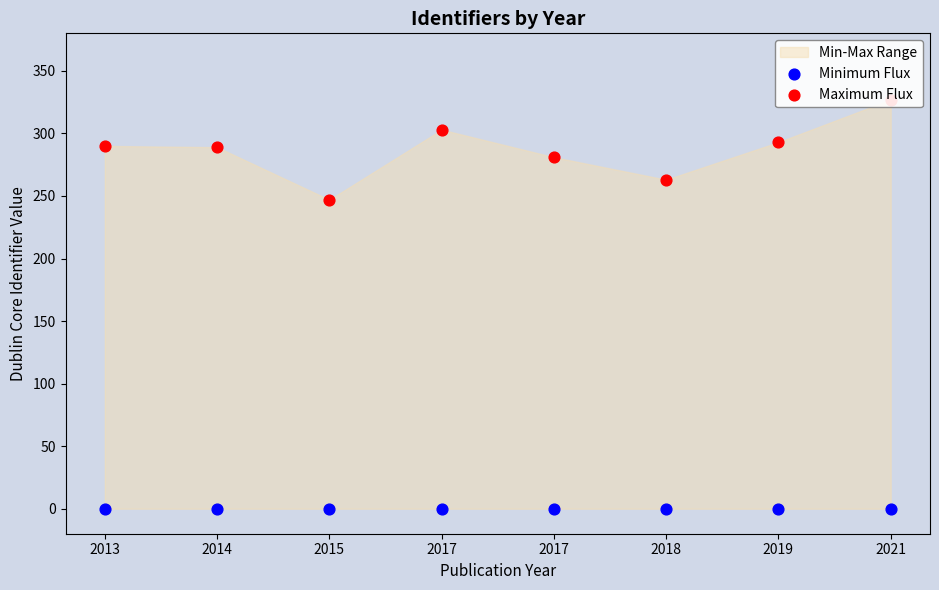

Which series has the largest total across all categories?

Maximum Flux